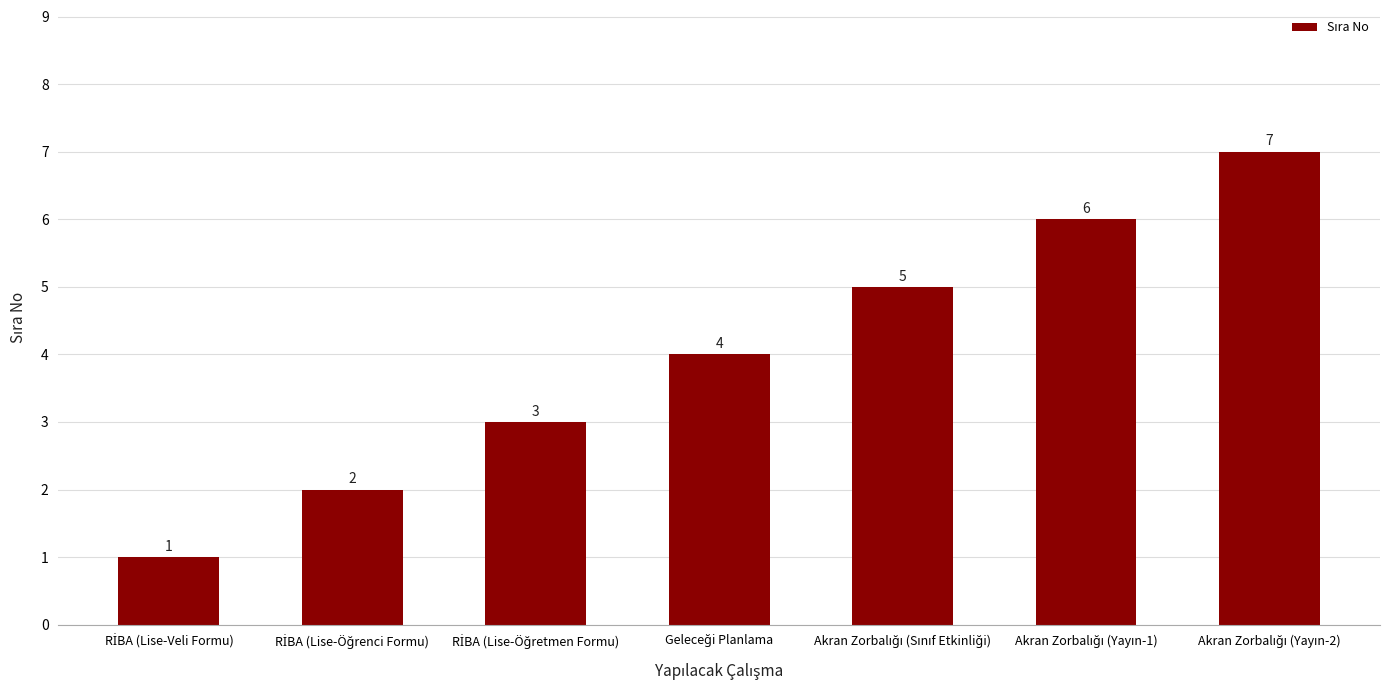

How many series are shown in this chart?

1